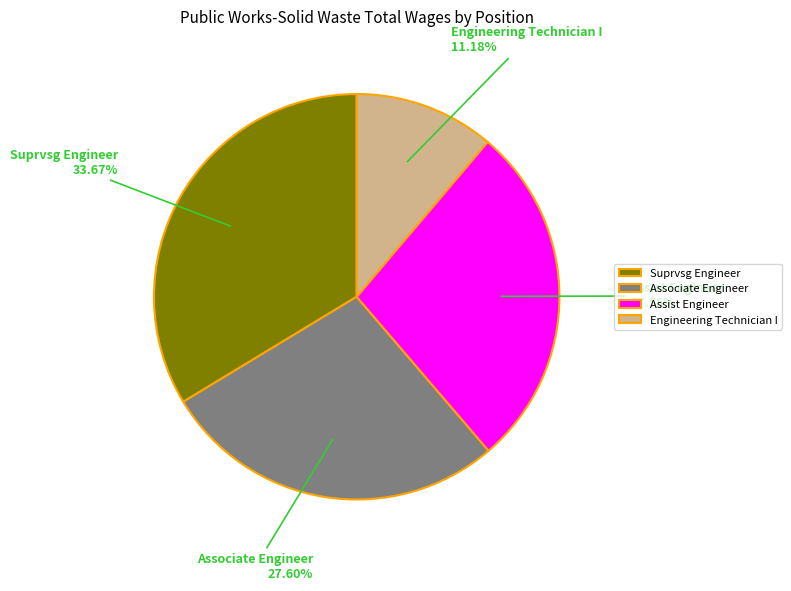

Count the number of slices in the pie.

4